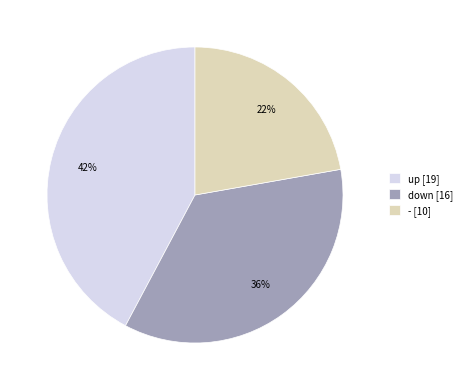

To the nearest percent, what percentage of the pie is up?

42%